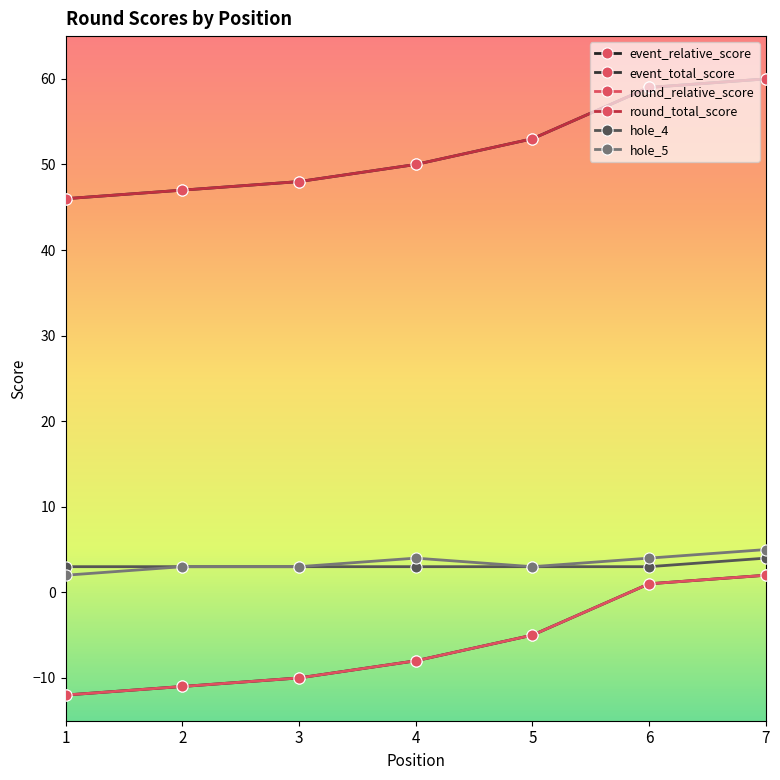

Rank the series by their maximum value, from highest to lowest.

event_total_score, round_total_score, hole_5, hole_4, event_relative_score, round_relative_score